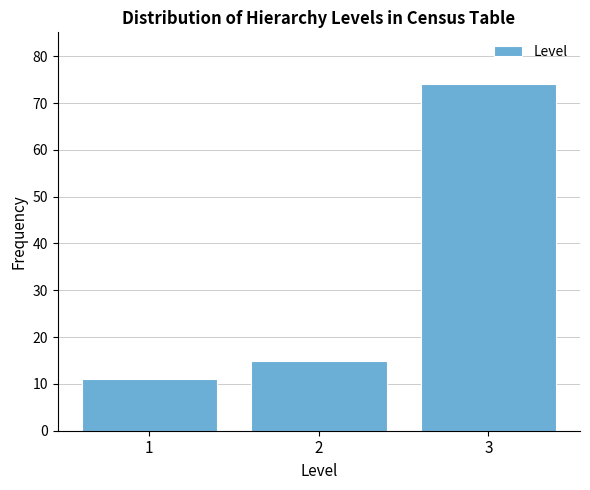

Reading right to left, what are all the values shown in this chart?

3=74	2=15	1=11